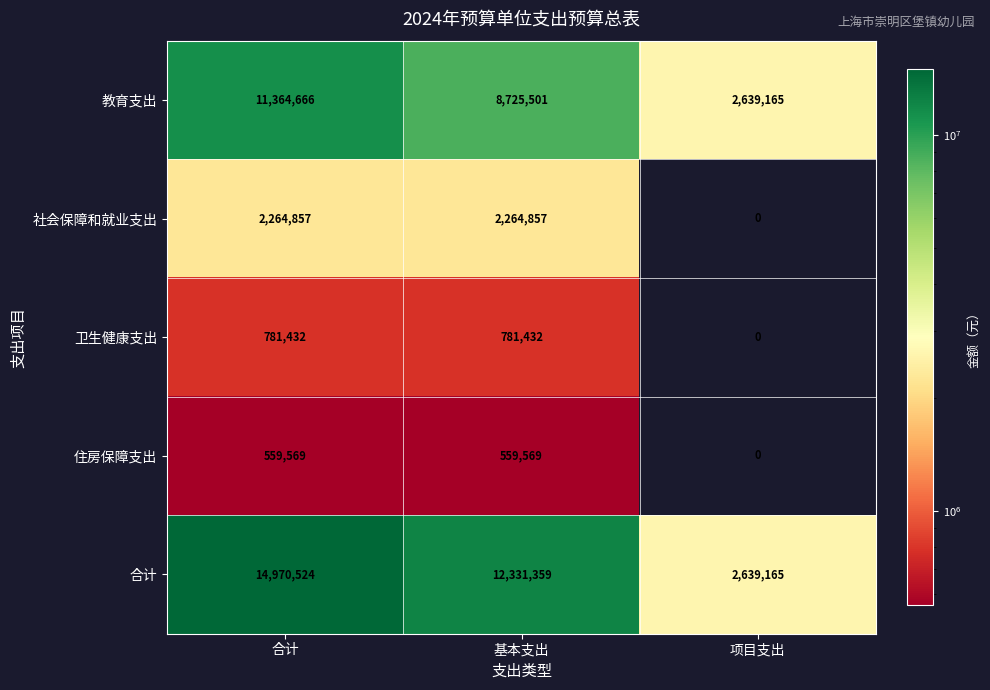

What is the approximate value of 住房保障支出 at 基本支出?

559569